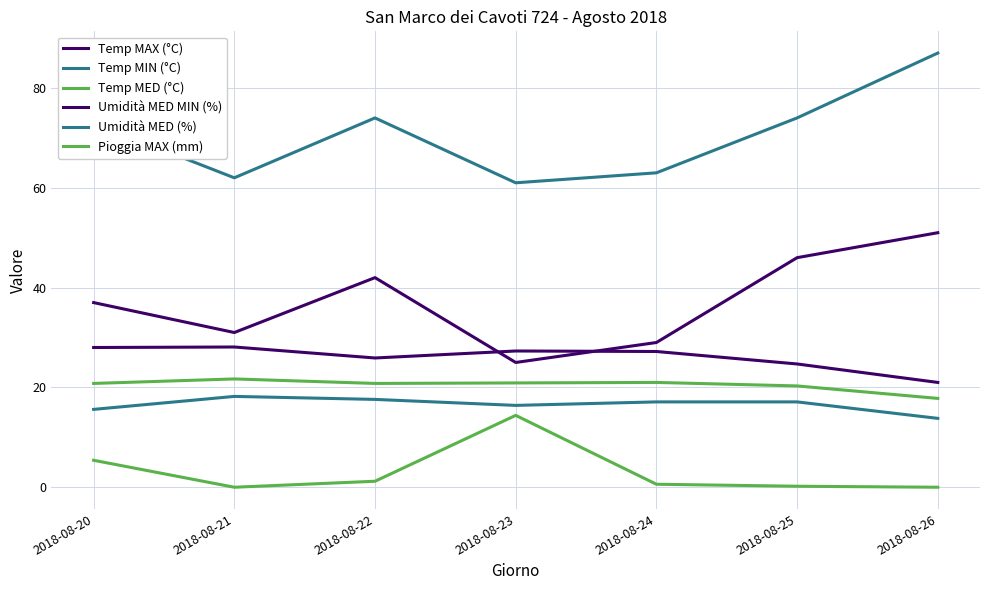

At how many categories does at least one series exceed 48?

7